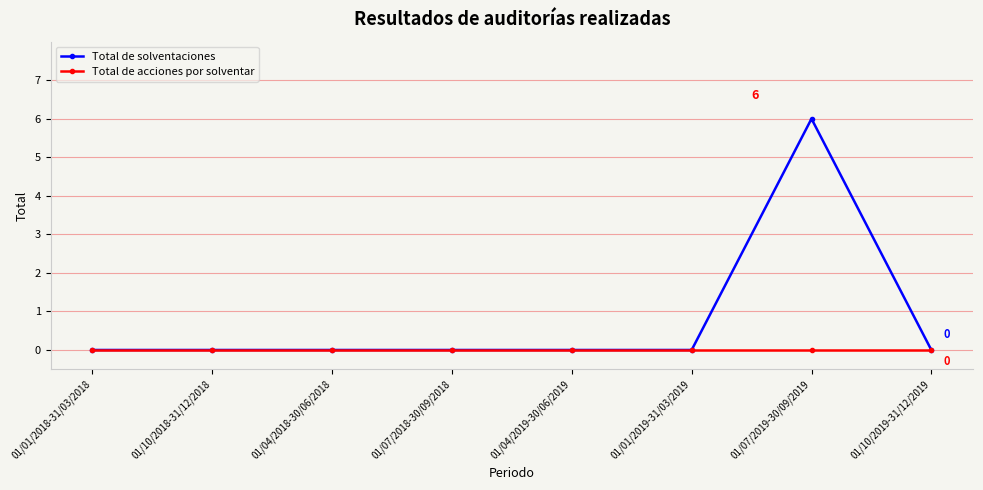

Reading left to right, transcribe all the data shown in this chart.

Total de solventaciones: 0	0	0	0	0	0	6	0
Total de acciones por solventar: 0	0	0	0	0	0	0	0